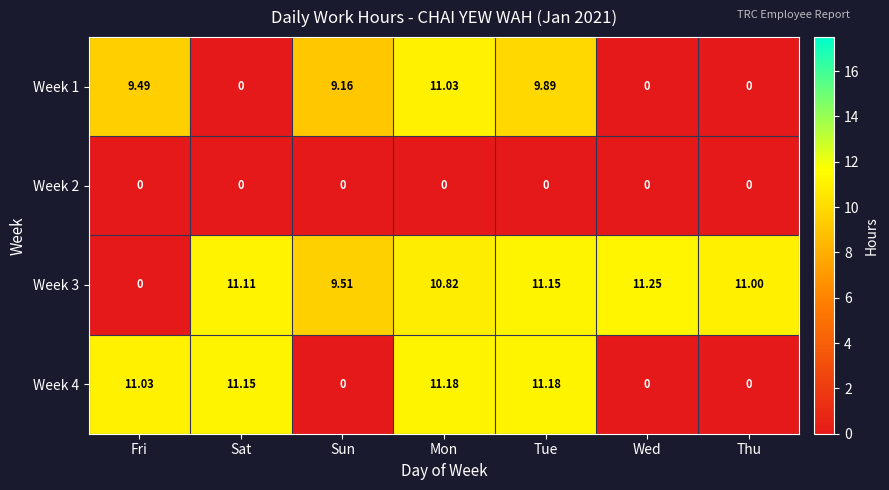

Which label corresponds to the largest value in the chart?

Wed